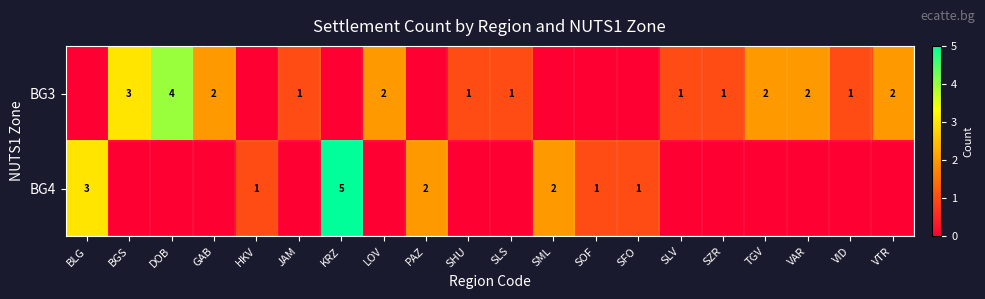

Is it true that BG4 equals 1 at PAZ?

False